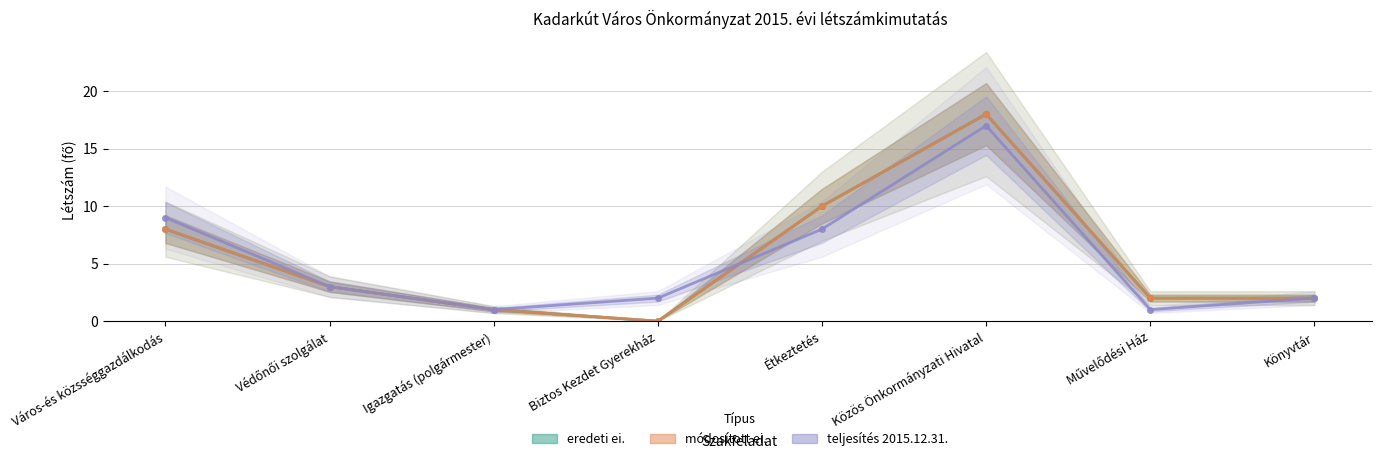

Which series ends up on top after the final intersection of módosított ei. and teljesítés 2015.12.31.?

módosított ei.